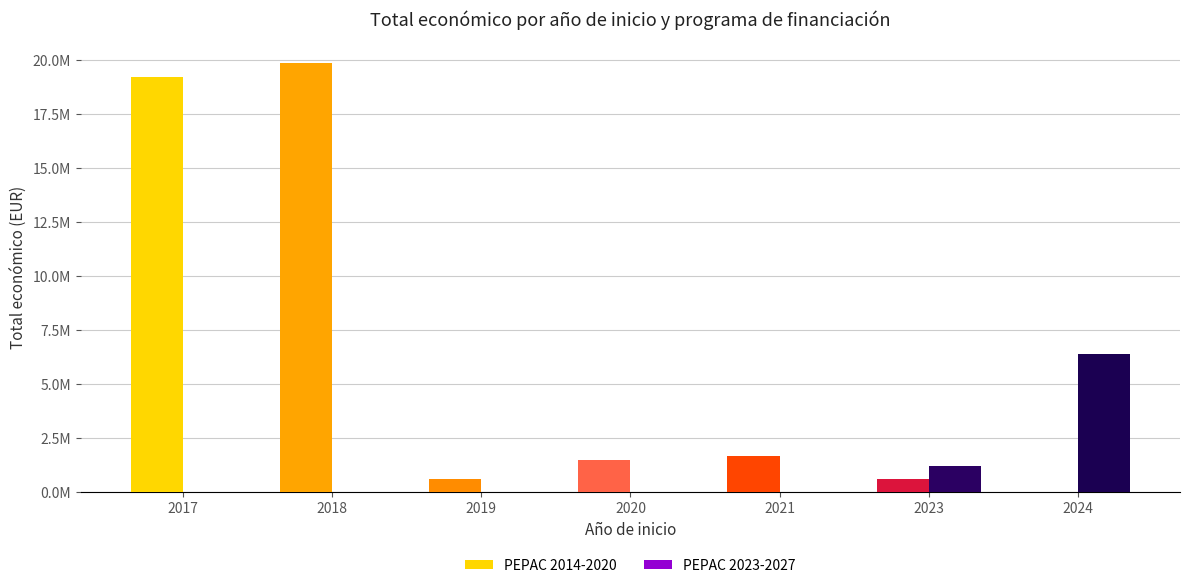

Between 2020 and 2024, which series saw the biggest shift?

PEPAC 2023-2027